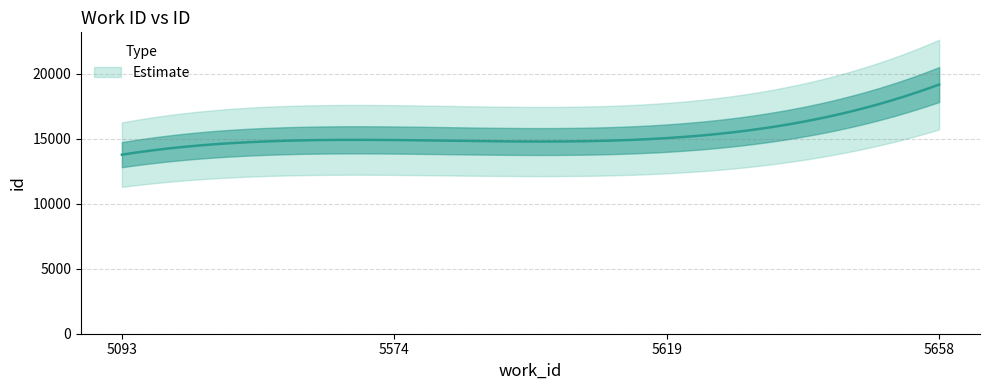

Rank the categories by value from highest to lowest.

5658, 5619, 5574, 5093